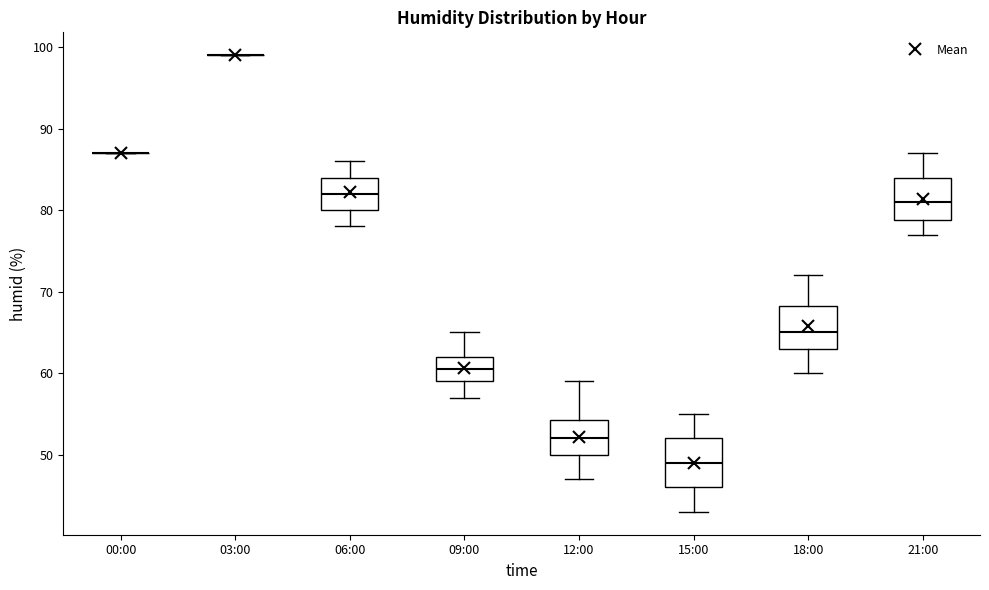

Reading left to right, read every box against the y-axis: the position of its median line, the range the box covers, and the ends of its whiskers. The values are not printed on the chart, so give them approximately, as read against the axis.

00:00: box collapsed to a line at 87, whiskers 87 to 87
03:00: box collapsed to a line at 99, whiskers 99 to 99
06:00: median 82, box 80 to 84, whiskers 78 to 86
09:00: median 61, box 59 to 62, whiskers 57 to 65
12:00: median 52, box 50 to 54, whiskers 47 to 59
15:00: median 49, box 46 to 52, whiskers 43 to 55
18:00: median 65, box 63 to 68, whiskers 60 to 72
21:00: median 81, box 79 to 84, whiskers 77 to 87